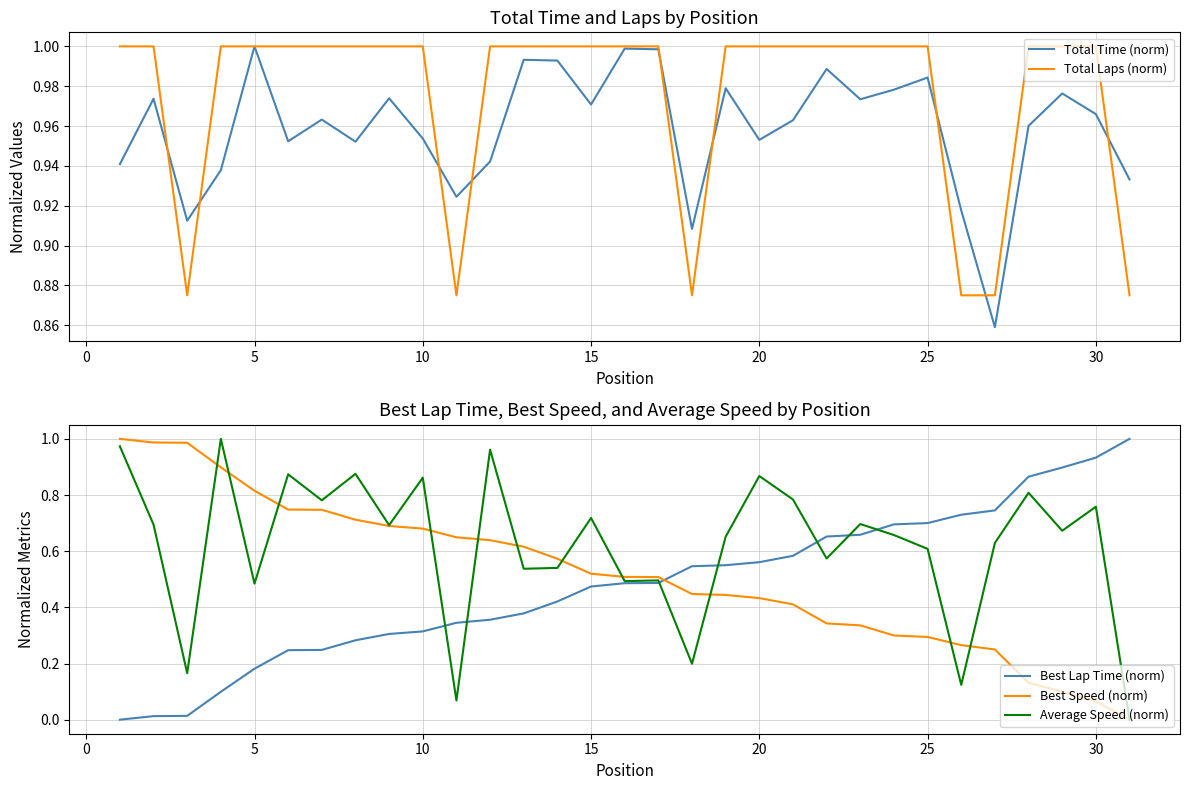

True or false: Best Lap Time (norm) and Best Speed (norm) cross at least once.

True